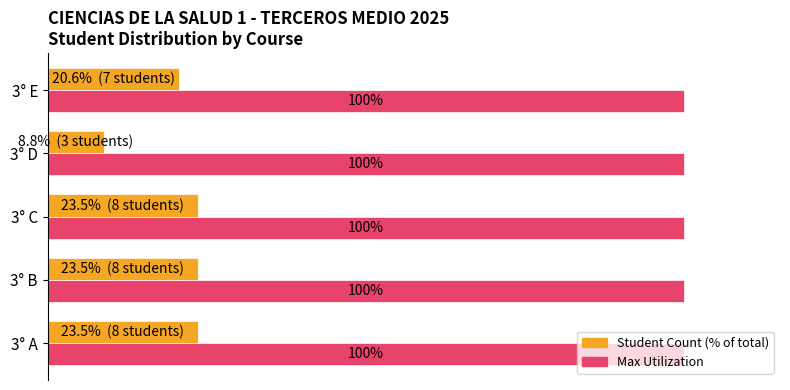

At which category does the chart reach its minimum across all series?

3° D